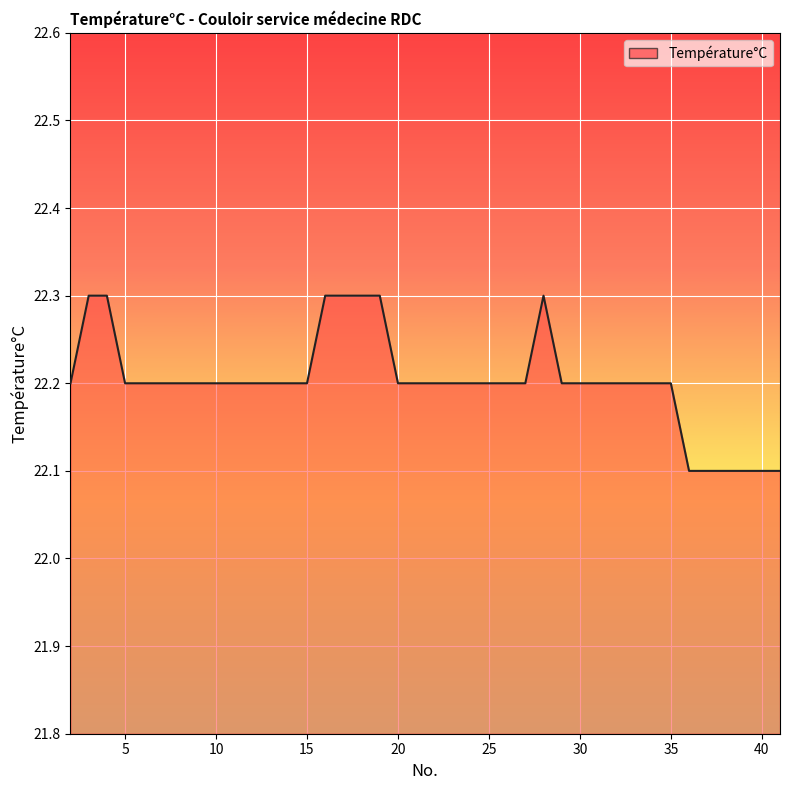

What is the minimum value shown in the chart?

22.1